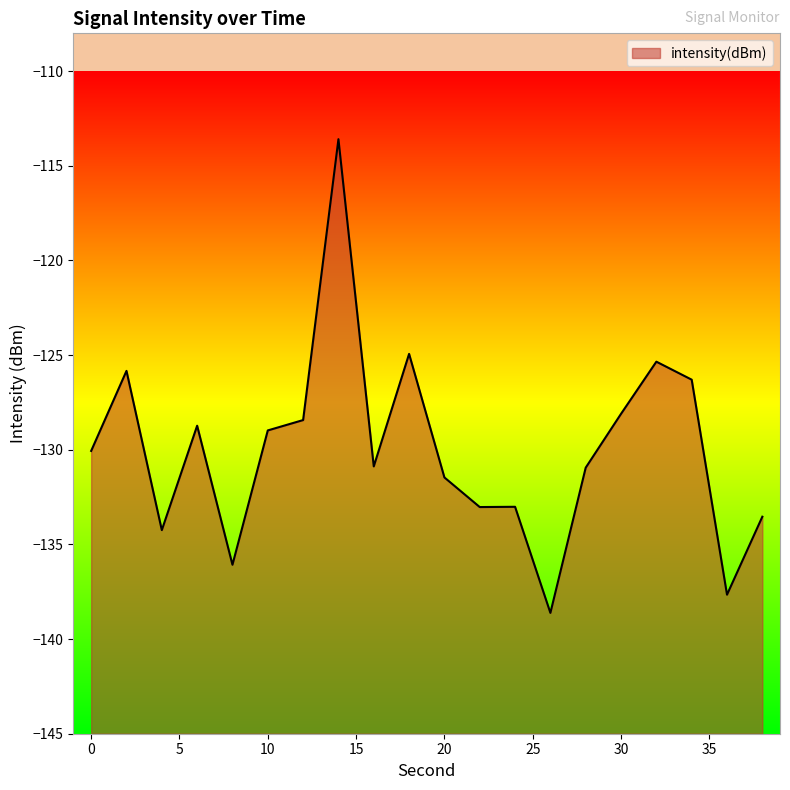

How many lines are shown in the chart?

1